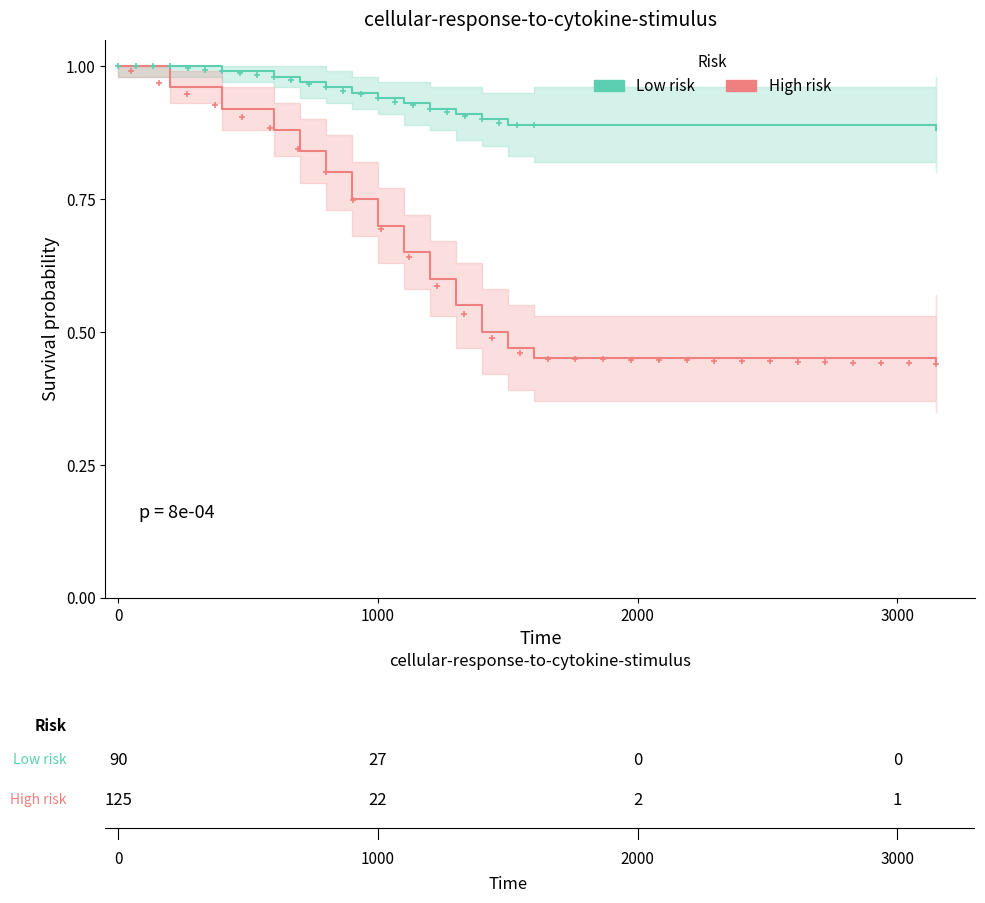

True or false: Low risk and High risk intersect in this chart.

False